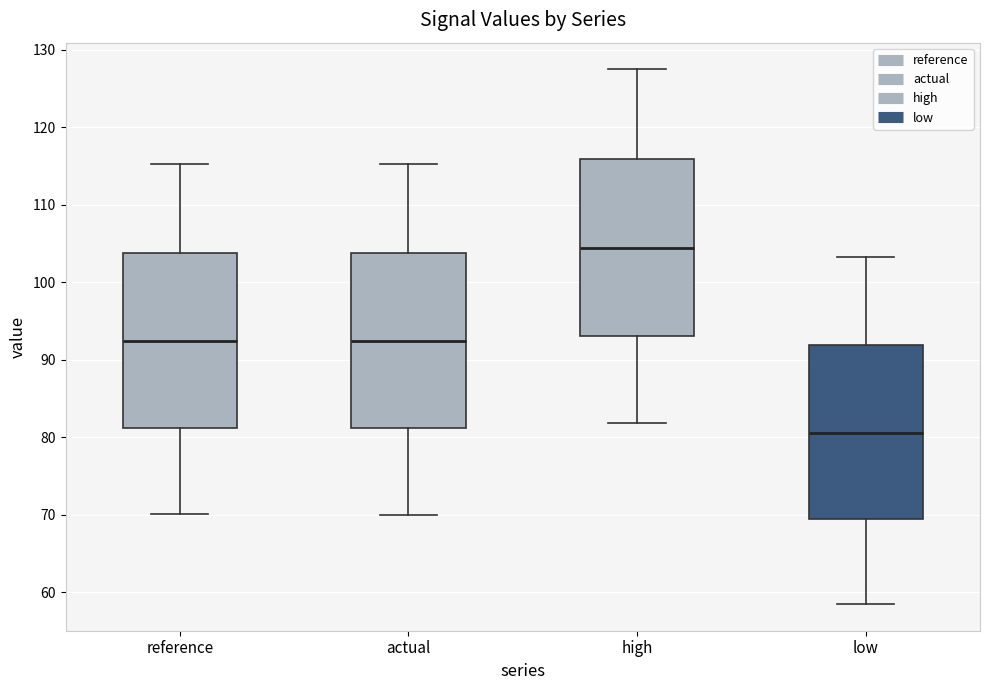

Which box's median line is the highest?

high